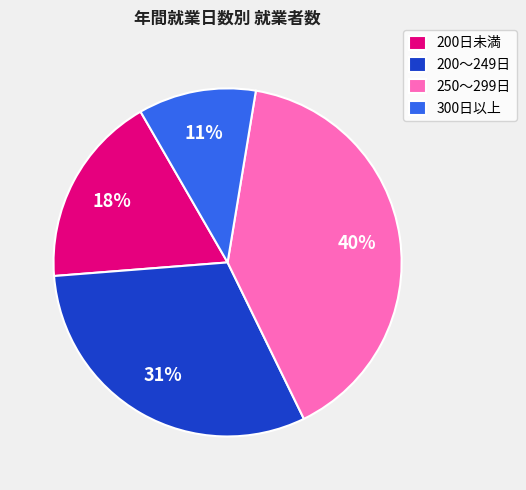

Rank the categories by value from lowest to highest.

300日以上, 200日未満, 200～249日, 250～299日